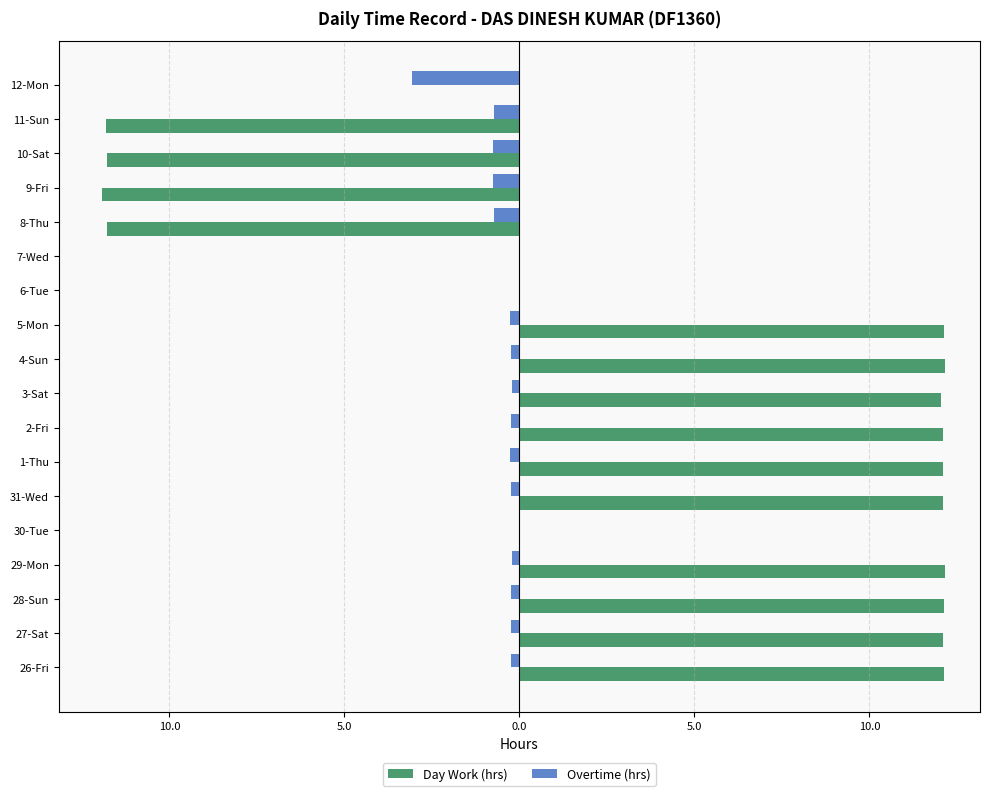

What is the difference between the maximum and minimum values in the Day Work (hrs) series?

24.1